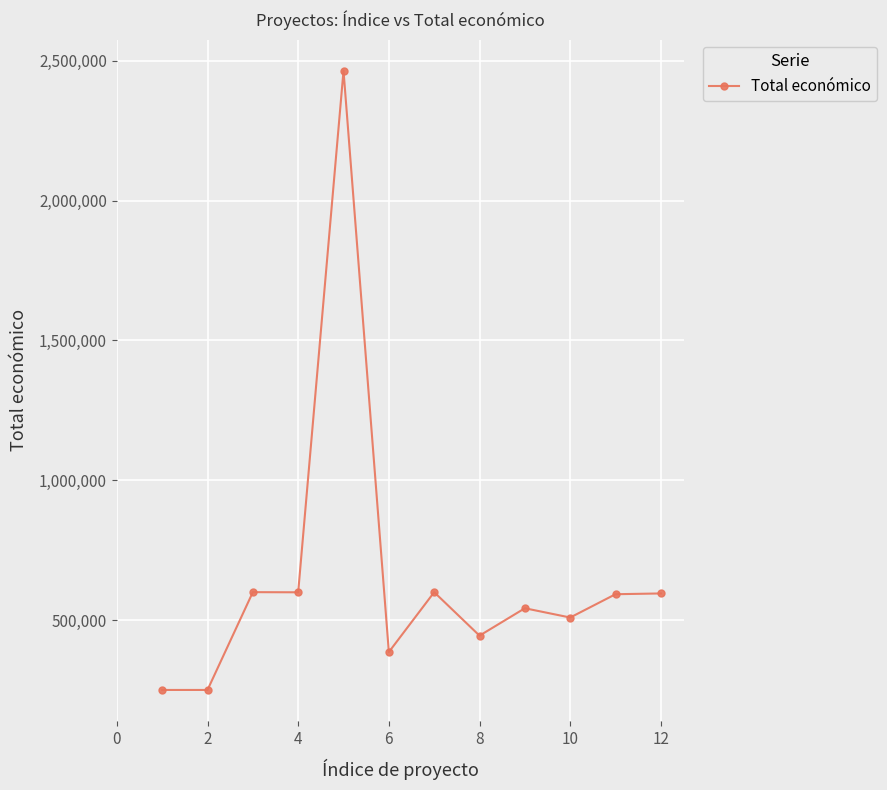

How many categories are shown in the chart?

12